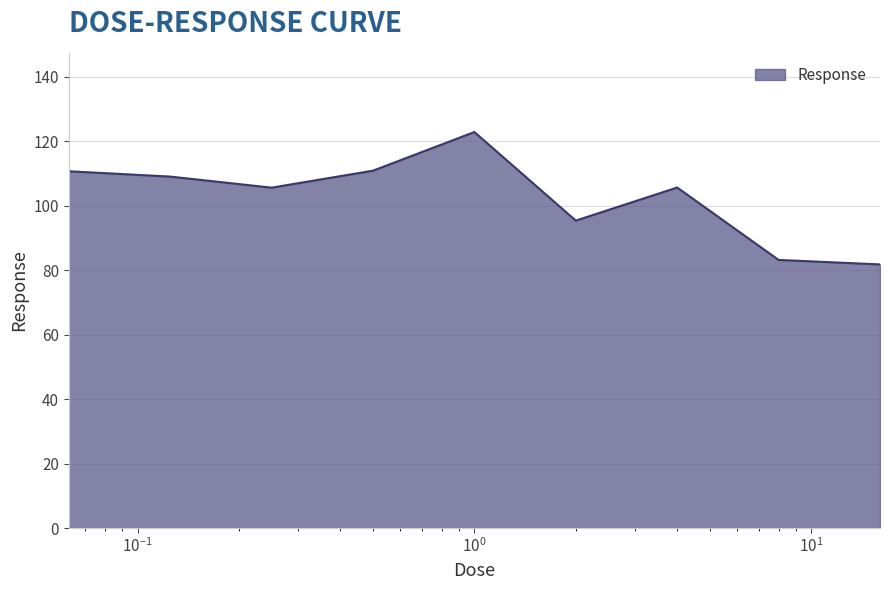

What is the smallest value displayed?

81.8